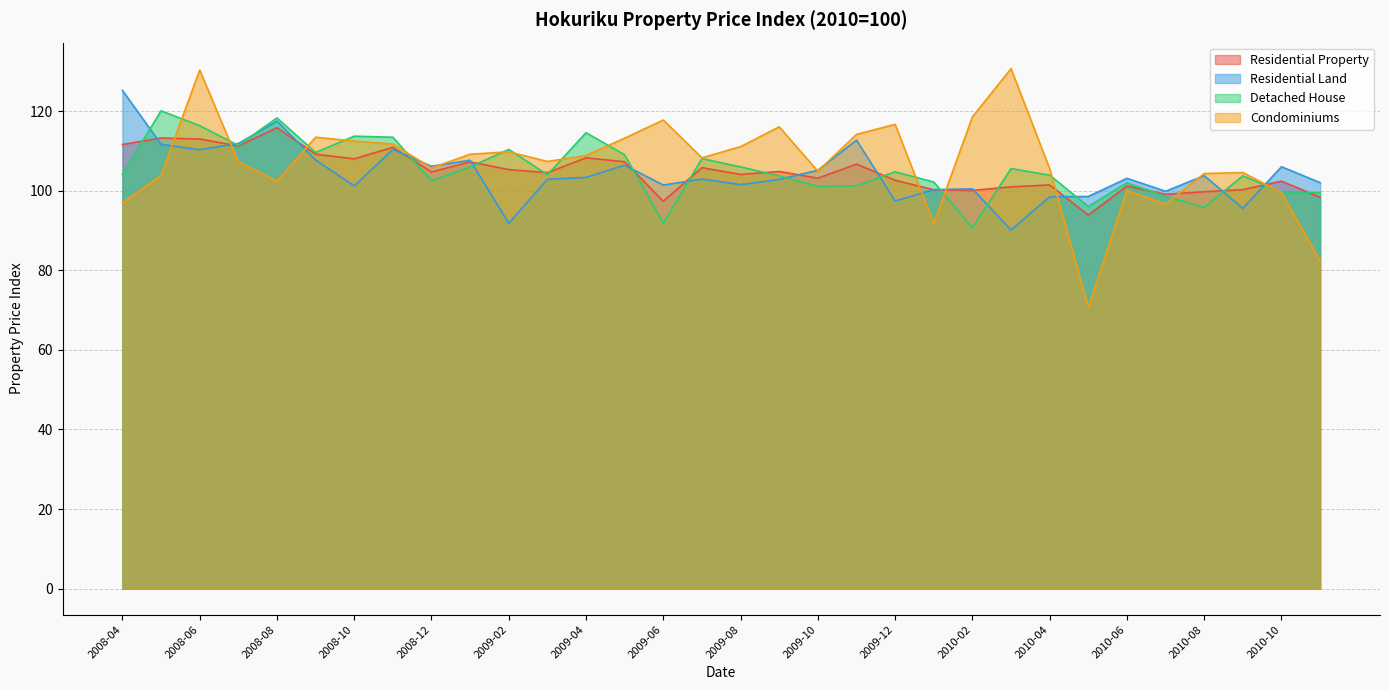

What is the sum of the Residential Land values at 2010-06 and 2009-02?

194.9